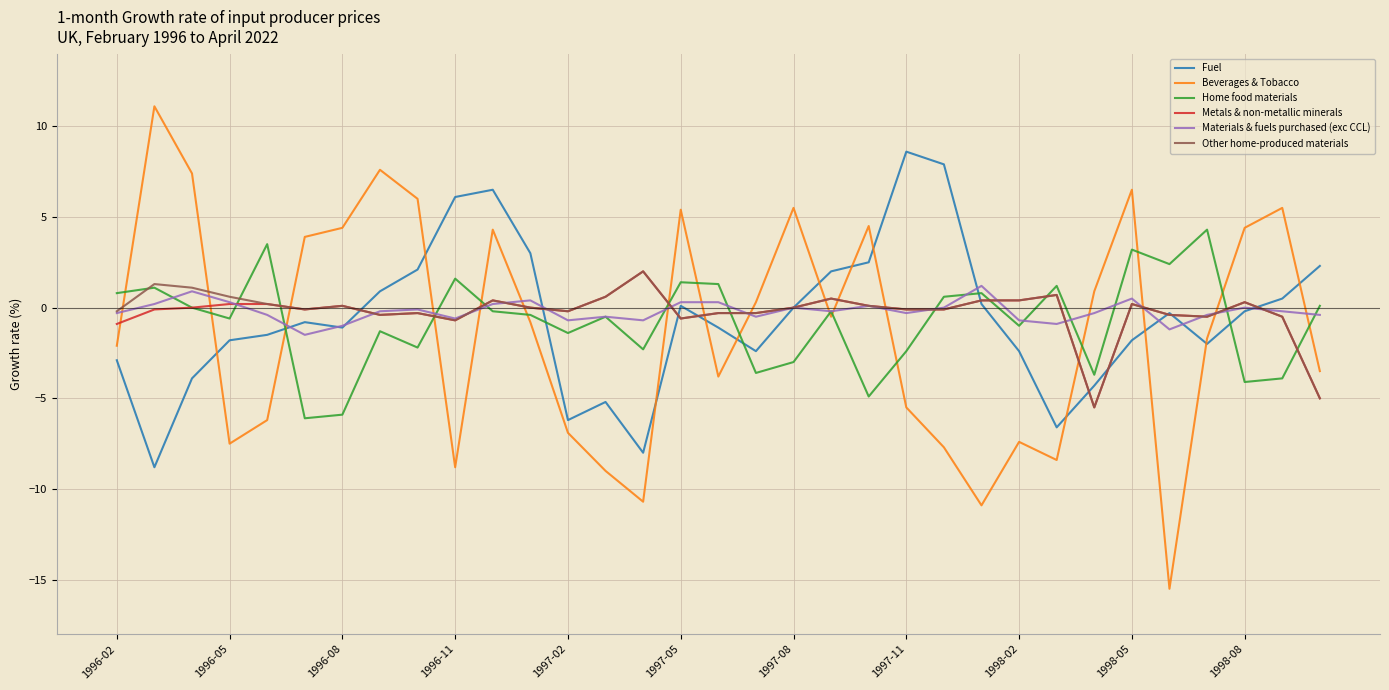

What is the greatest value displayed?

11.1